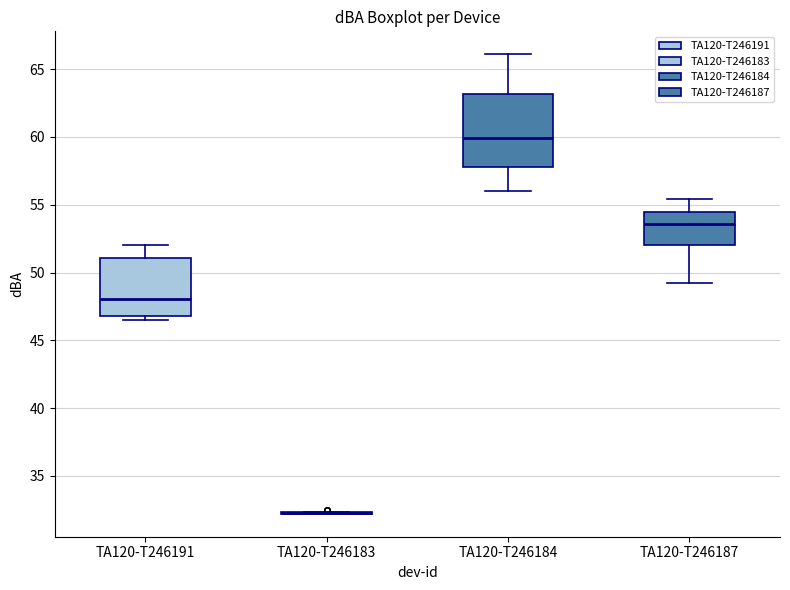

Which box is the tallest, from its lower edge to its upper edge?

TA120-T246184